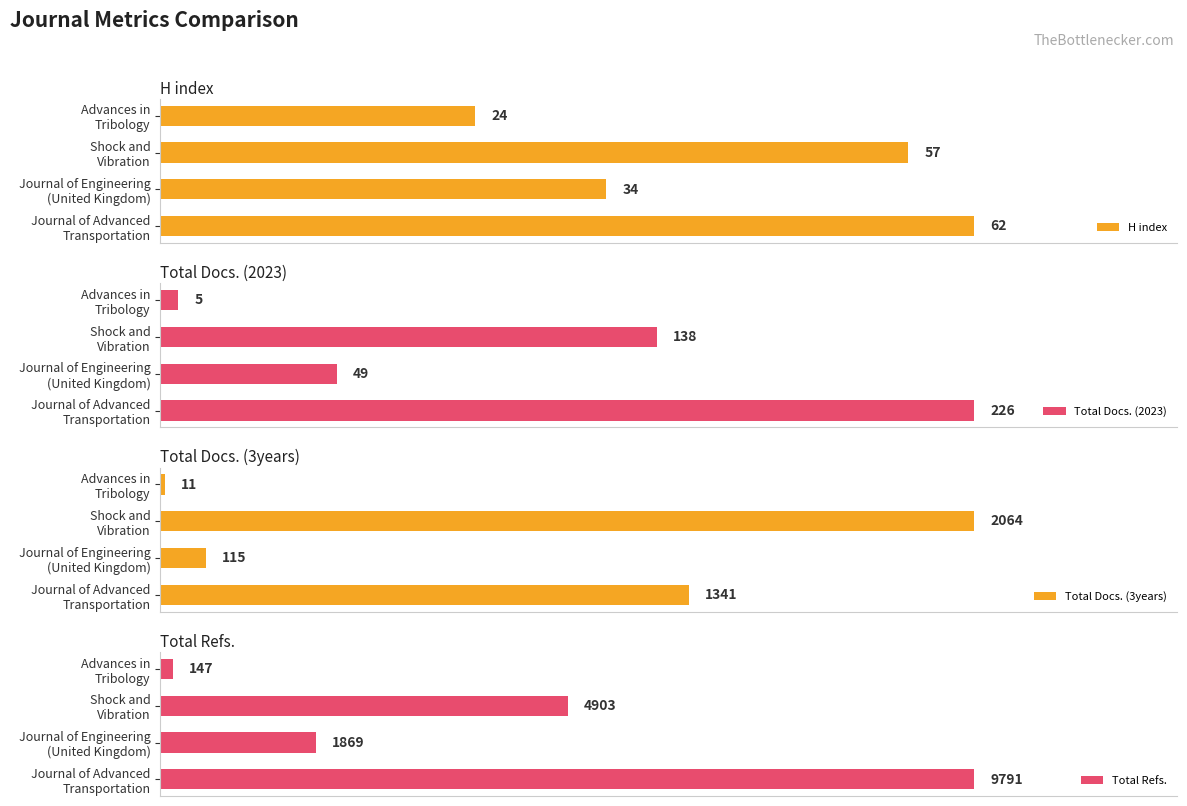

At how many categories does at least one series exceed 9652?

1